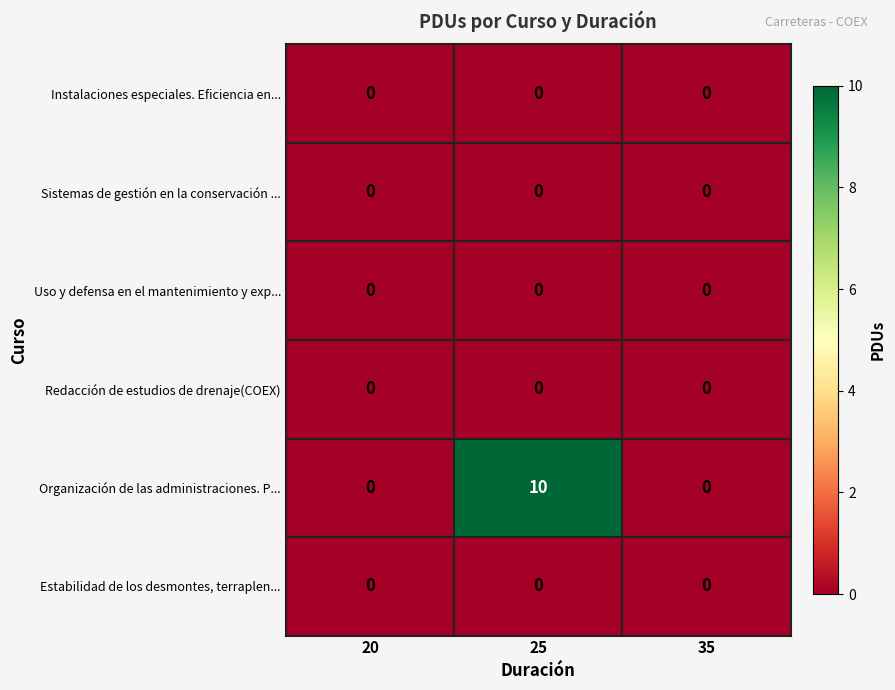

Which series changed the most between 25 and 35?

Organización de las administraciones. P...